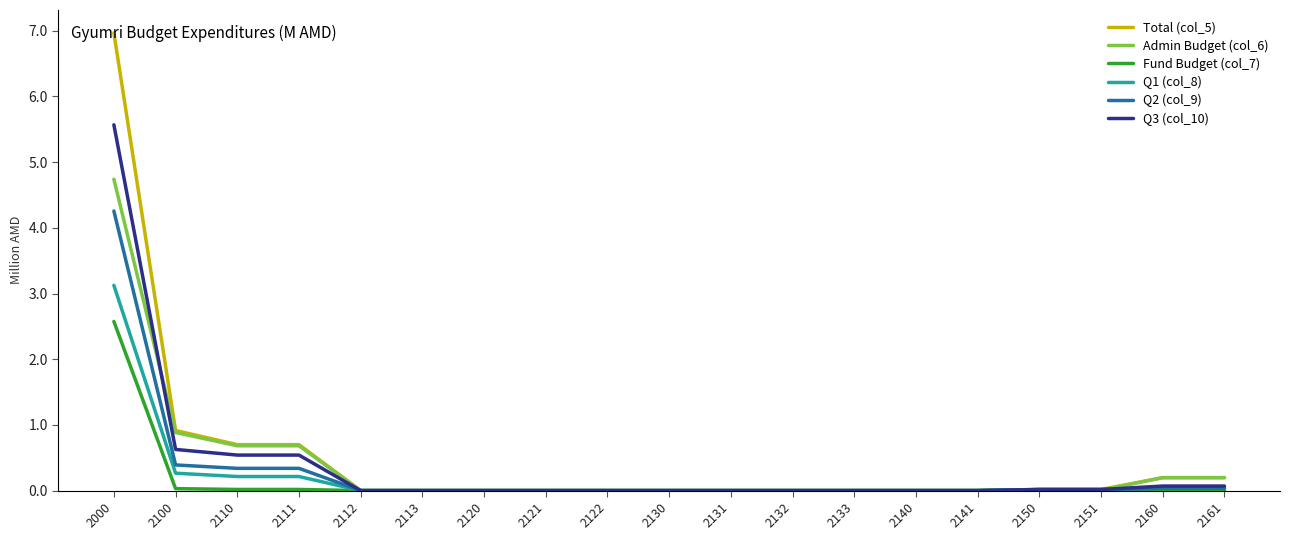

Which series has the largest total across all categories?

Total (col_5)